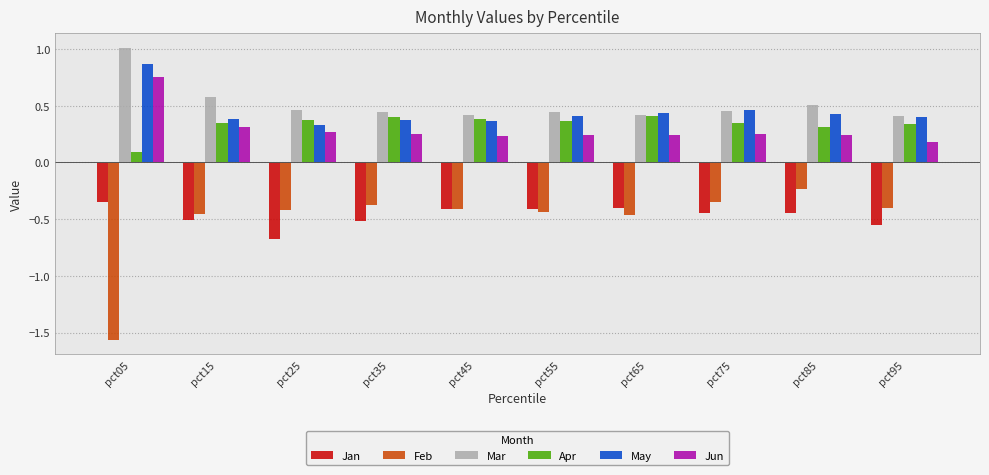

List the series in order of their peak value, lowest first.

Jan, Feb, Apr, Jun, May, Mar